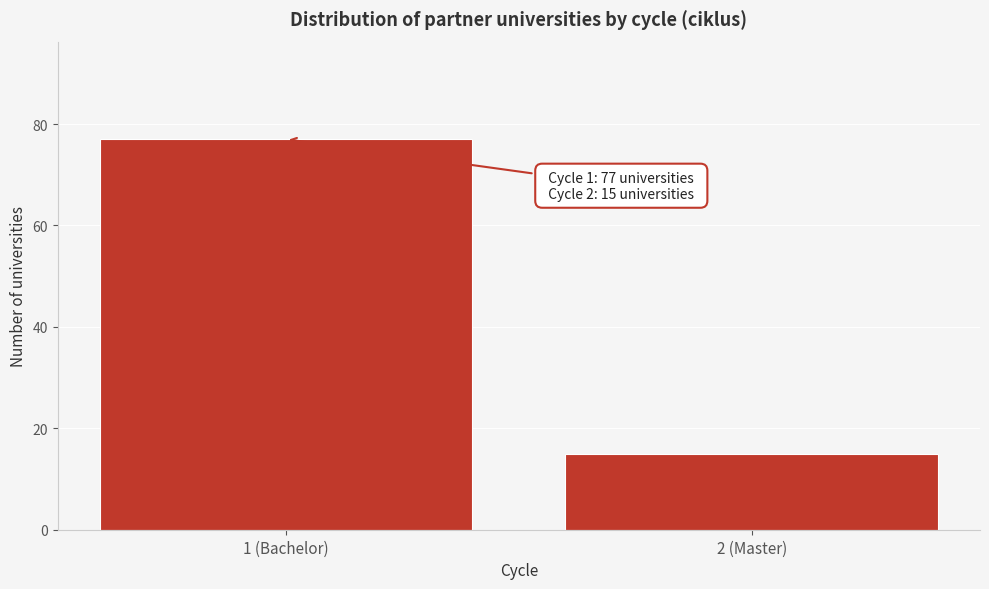

Reading right to left, transcribe all the data shown in this chart.

2 (Master)=15	1 (Bachelor)=77